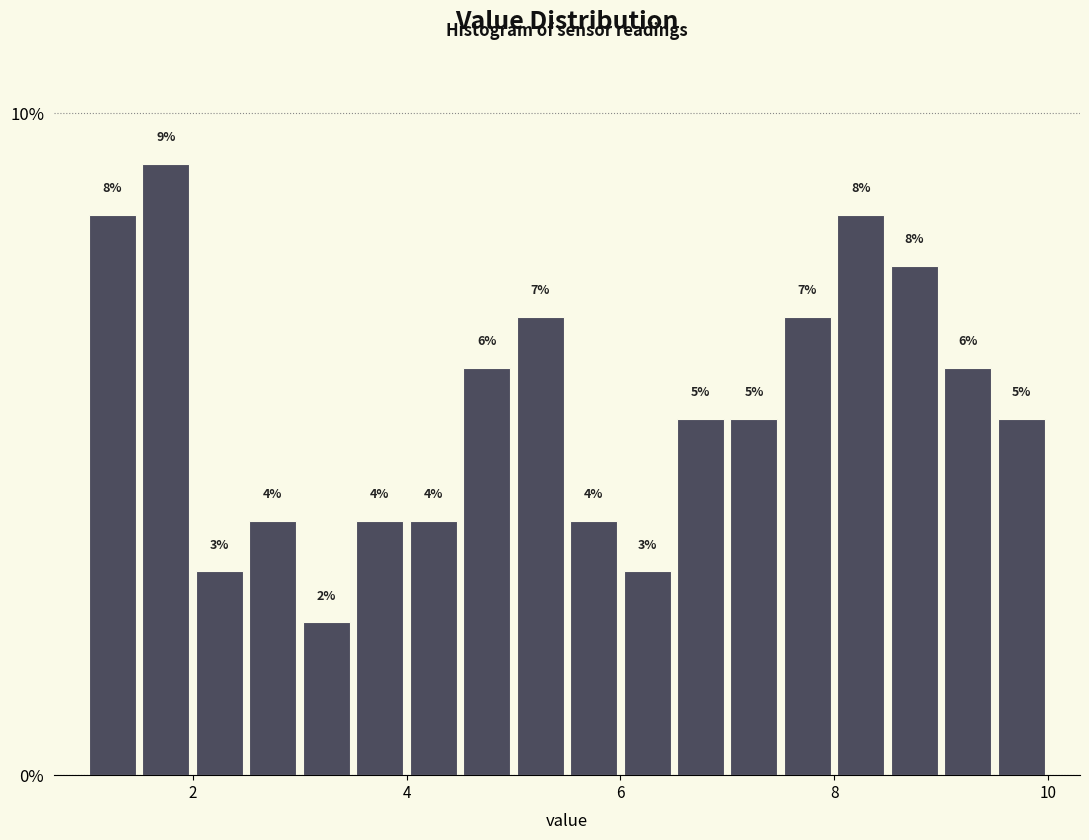

Around what value on the x-axis is the tallest bar? Give the approximate position of its centre, as read against the axis.

1.8